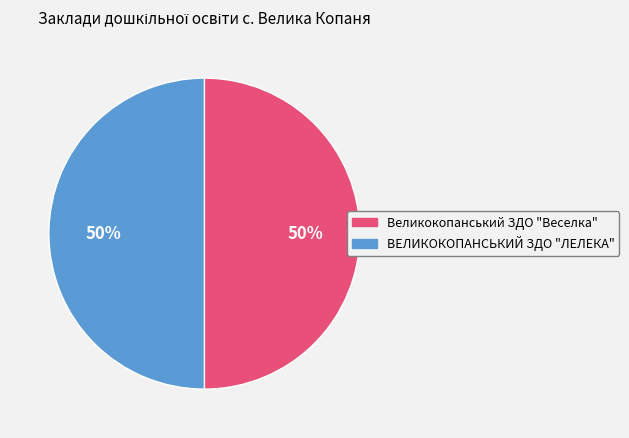

To the nearest percent, what portion does ВЕЛИКОКОПАНСЬКИЙ ЗДО "ЛЕЛЕКА" represent?

50%